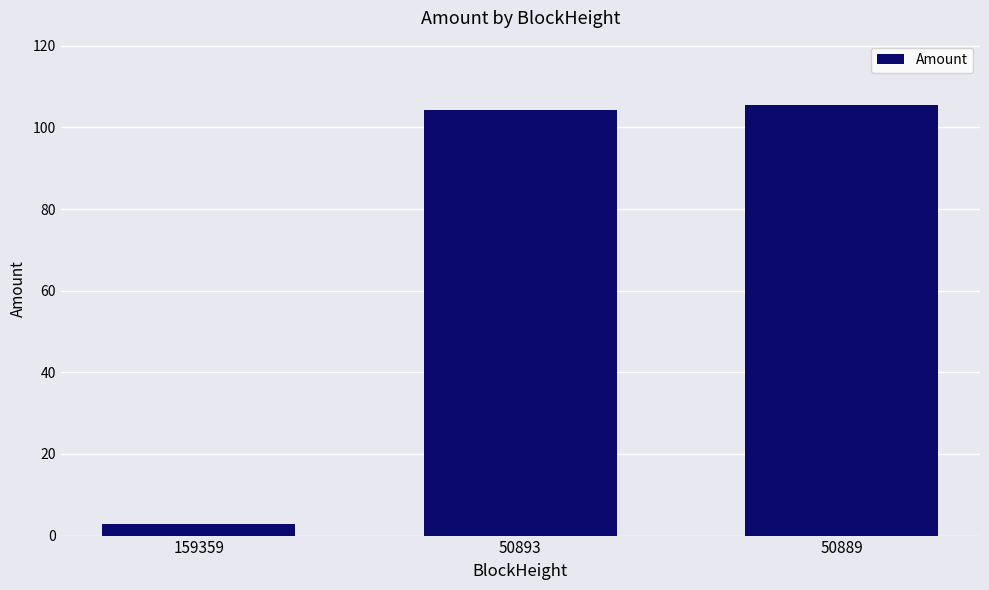

Reading right to left, extract all data points from this chart.

50889=105.4	50893=104.3	159359=2.8